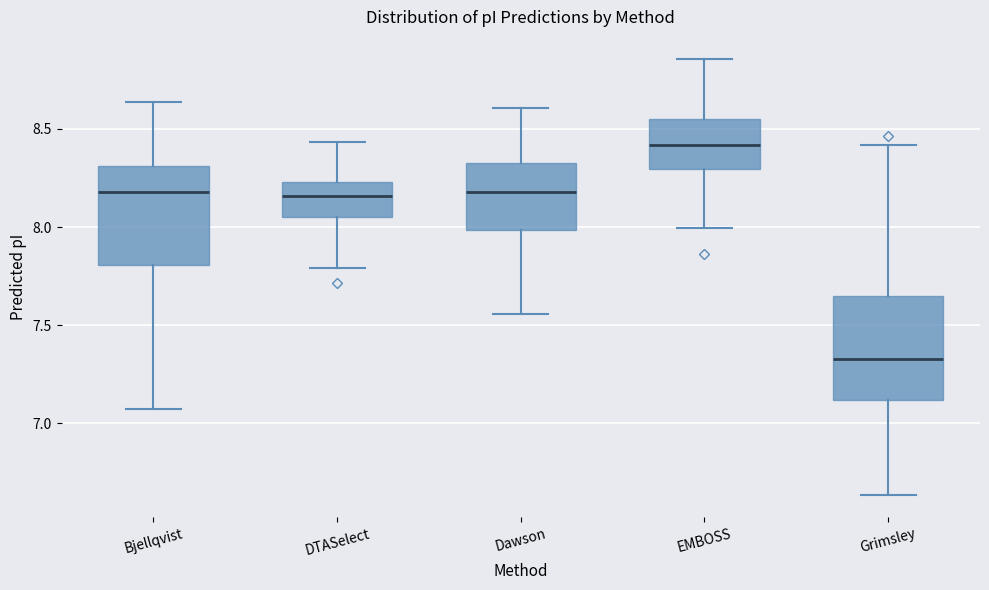

Reading left to right, read every box against the y-axis: the position of its median line, the range the box covers, and the ends of its whiskers. The values are not printed on the chart, so give them approximately, as read against the axis.

Bjellqvist: median 8.20, box 7.80 to 8.30, whiskers 7.05 to 8.65
DTASelect: median 8.15, box 8.05 to 8.25, whiskers 7.80 to 8.45
Dawson: median 8.20, box 8.00 to 8.30, whiskers 7.55 to 8.60
EMBOSS: median 8.40, box 8.30 to 8.55, whiskers 8.00 to 8.85
Grimsley: median 7.35, box 7.10 to 7.65, whiskers 6.65 to 8.40